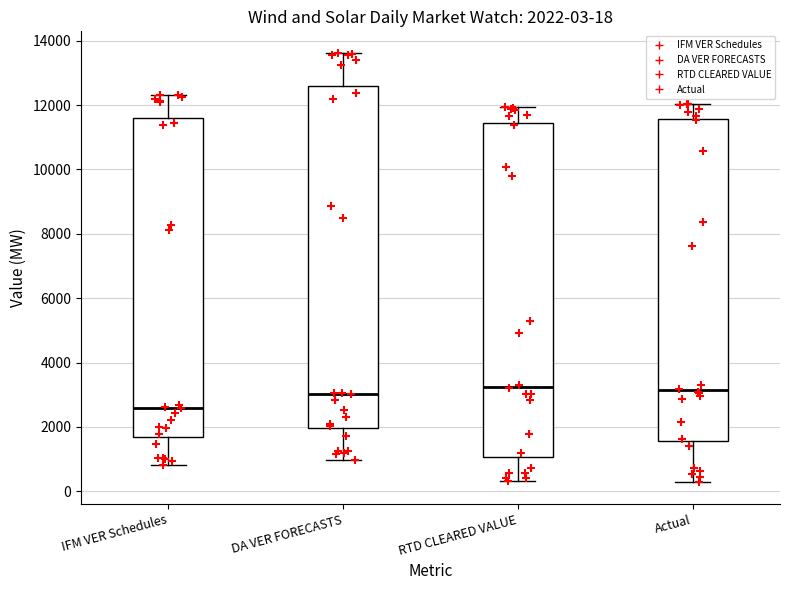

Which box is the tallest, from its lower edge to its upper edge?

DA VER FORECASTS